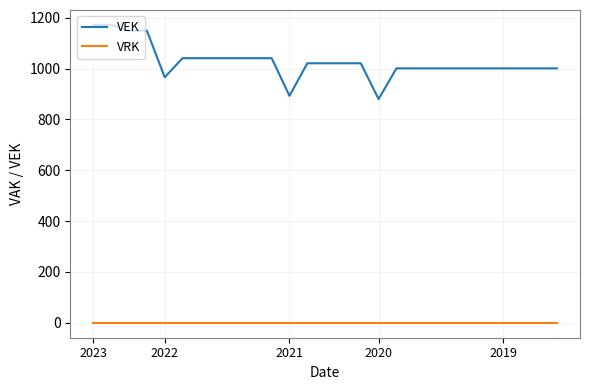

List the series in order of their overall mean, highest first.

VEK, VRK